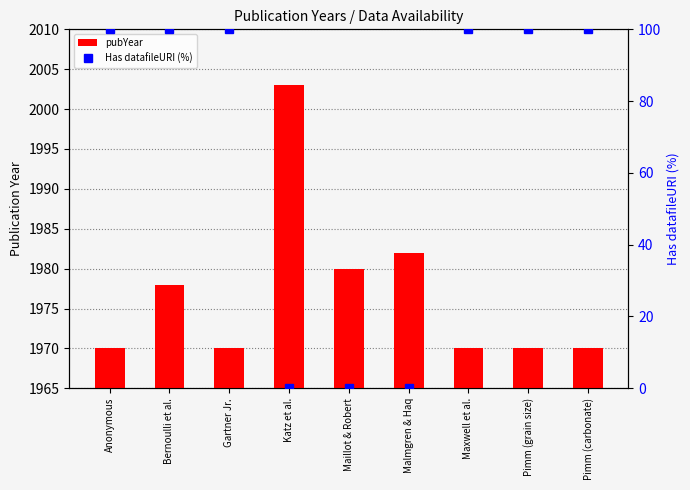

What are all the series names shown in the legend?

pubYear, Has datafileURI (%)